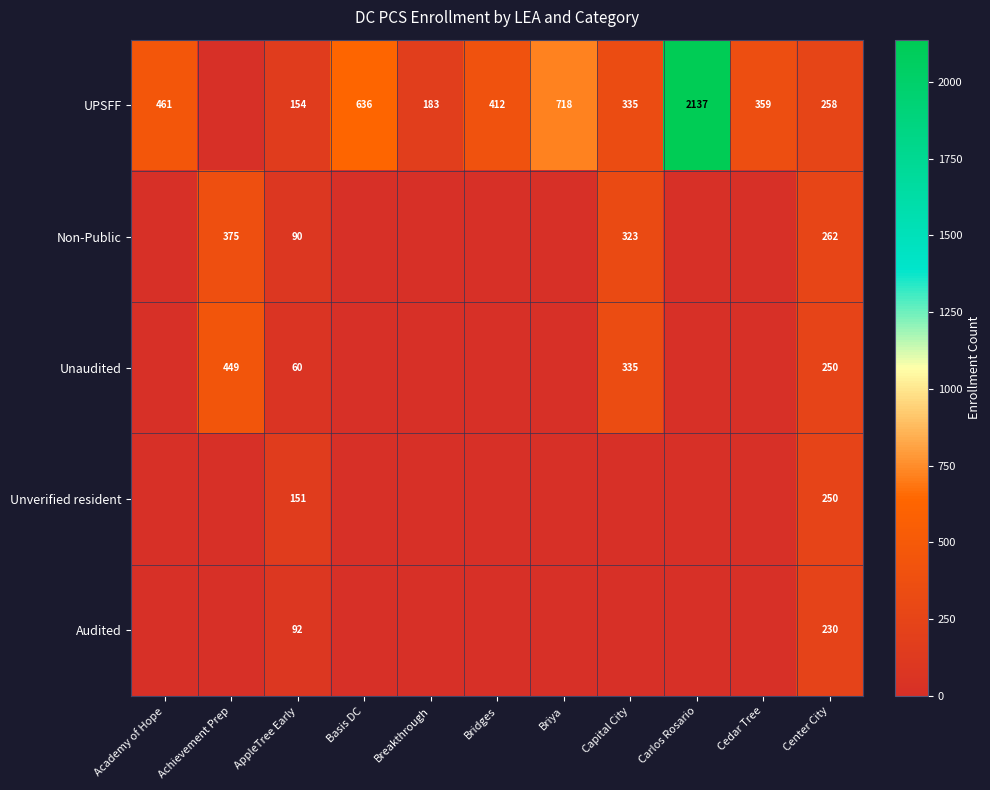

Between Briya and Carlos Rosario, which is larger?

Carlos Rosario